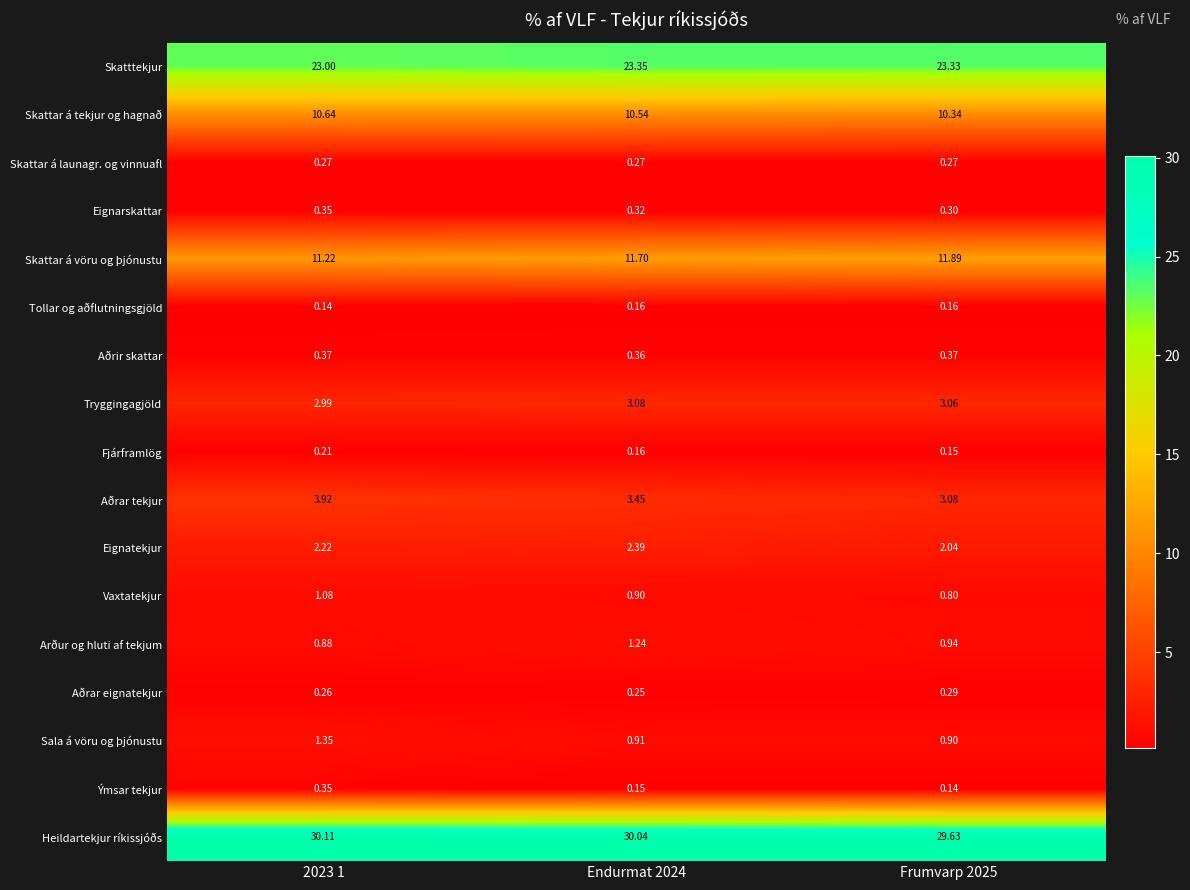

What is the total value across all series at Frumvarp 2025?

87.7